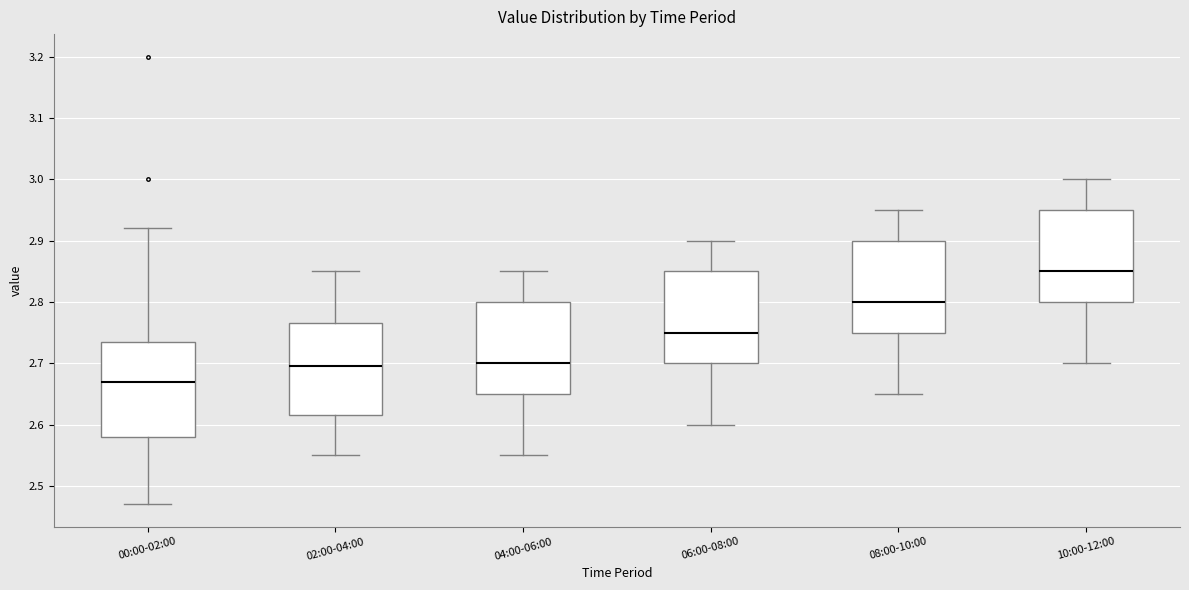

Where does the upper whisker of the box for 04:00-06:00 end on the y-axis? The values are not printed on the chart, so give them approximately, as read against the axis.

2.85